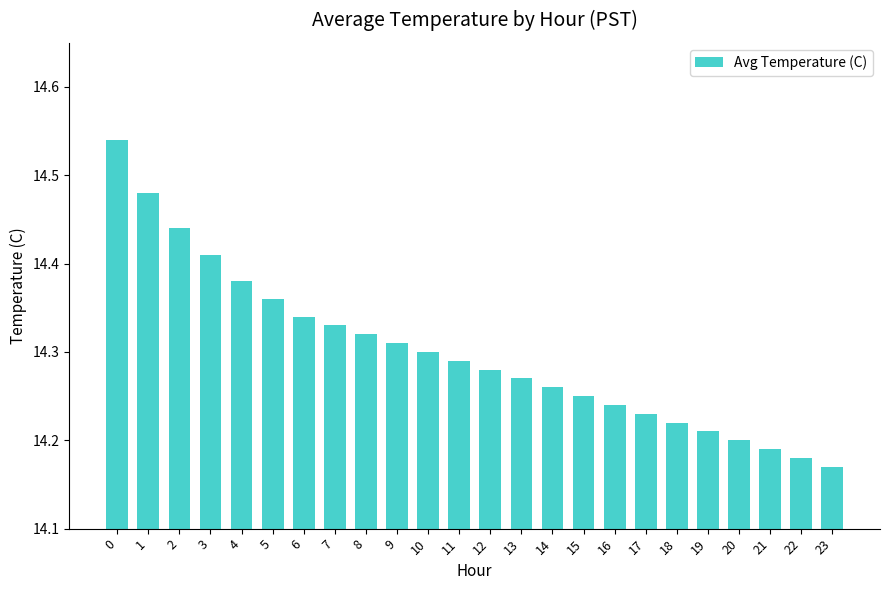

At which label is the value closest to 14?

23